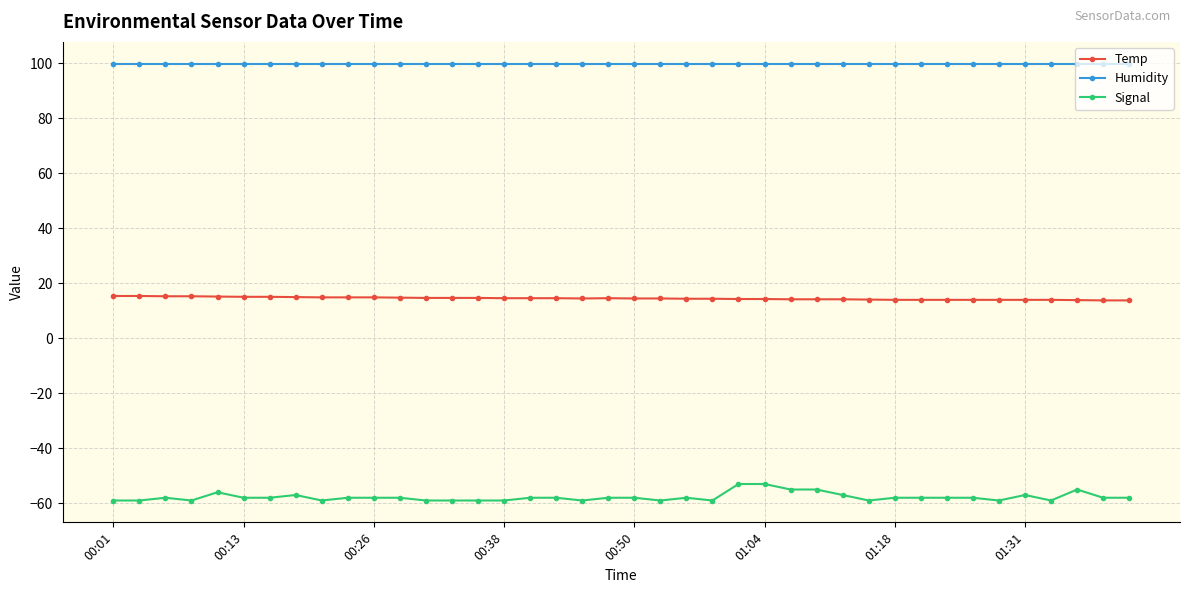

True or false: Humidity and Signal intersect in this chart.

False